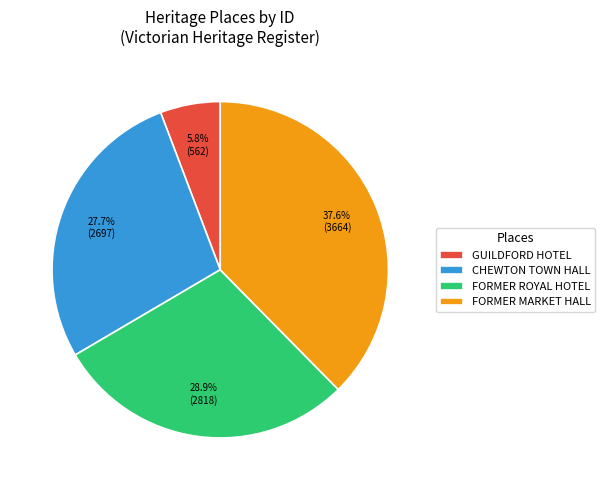

Is there any slice that represents more than half of the pie?

No